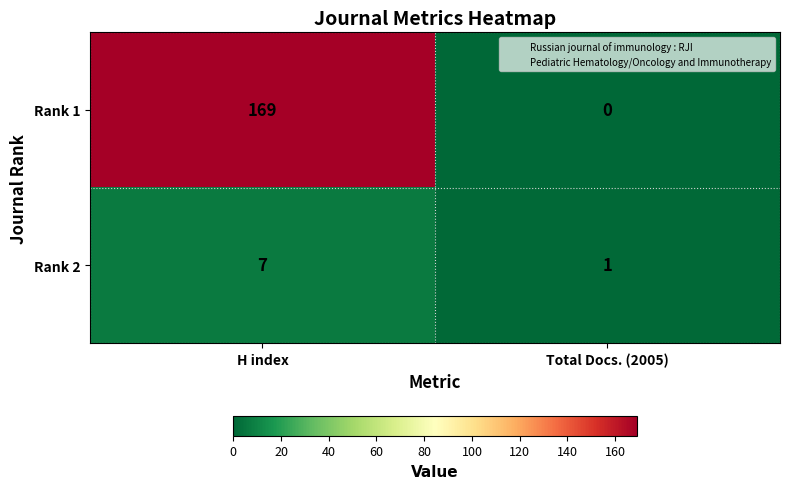

How many values in Rank 1 are above zero?

1